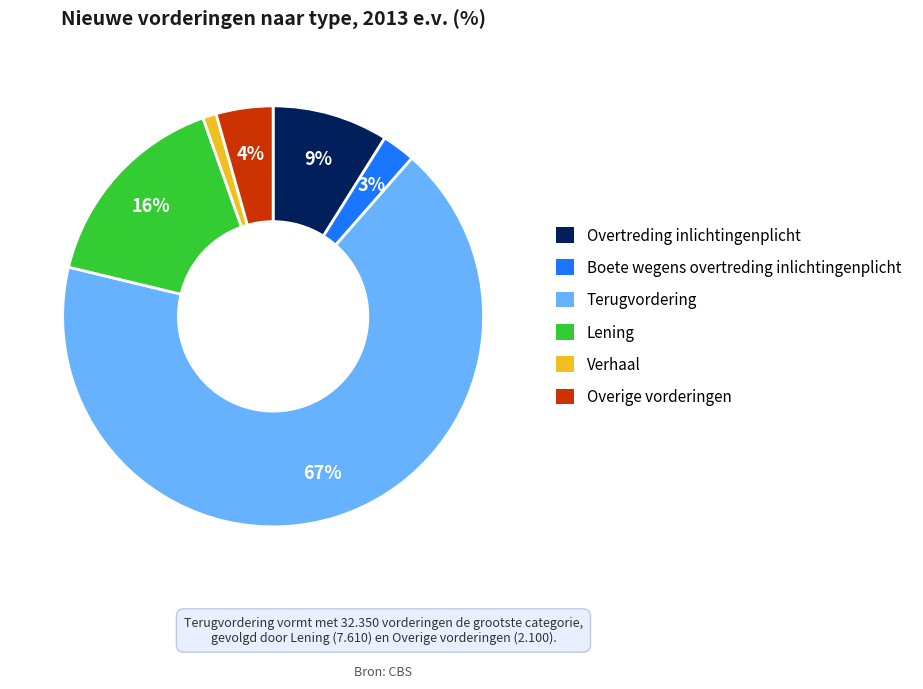

To the nearest percent, what is the average slice percentage?

17%